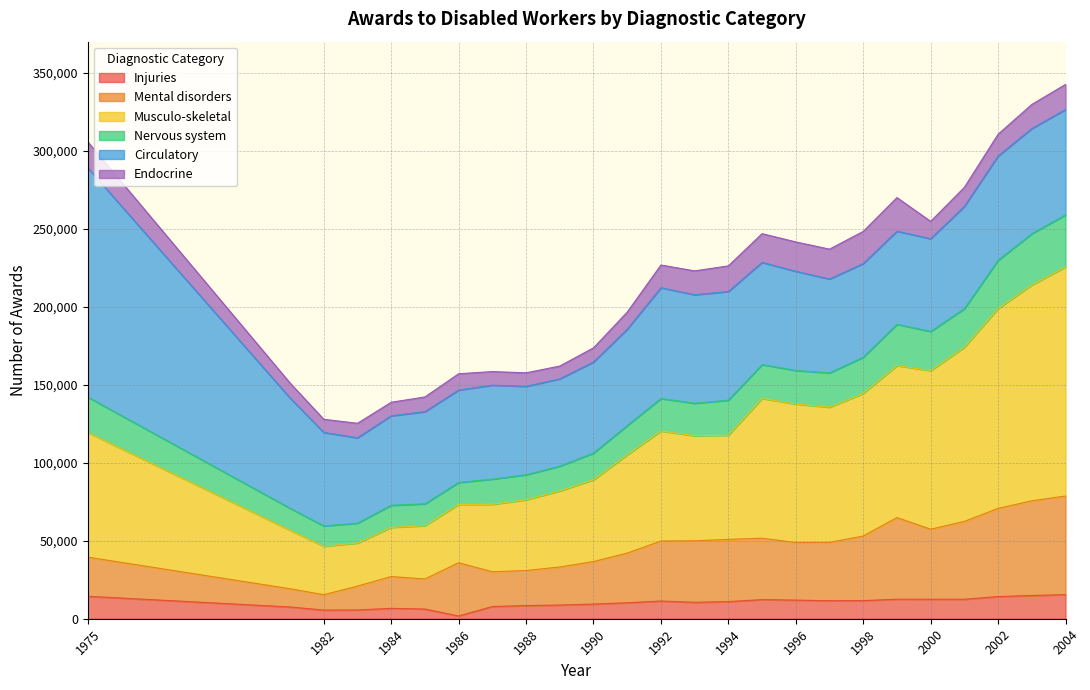

What is the total value across all series at 1975?

305809